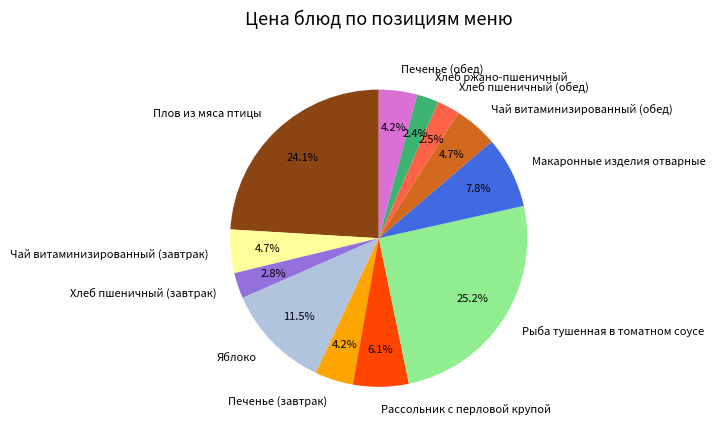

Which has a higher value, Яблоко or Хлеб пшеничный (завтрак)?

Яблоко